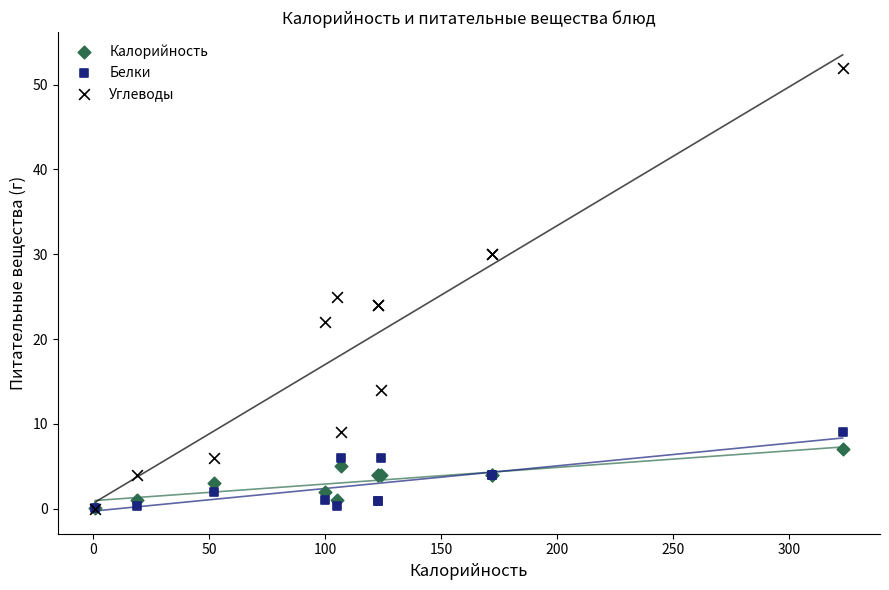

Across all series, what Y value is closest to 26?

25.0